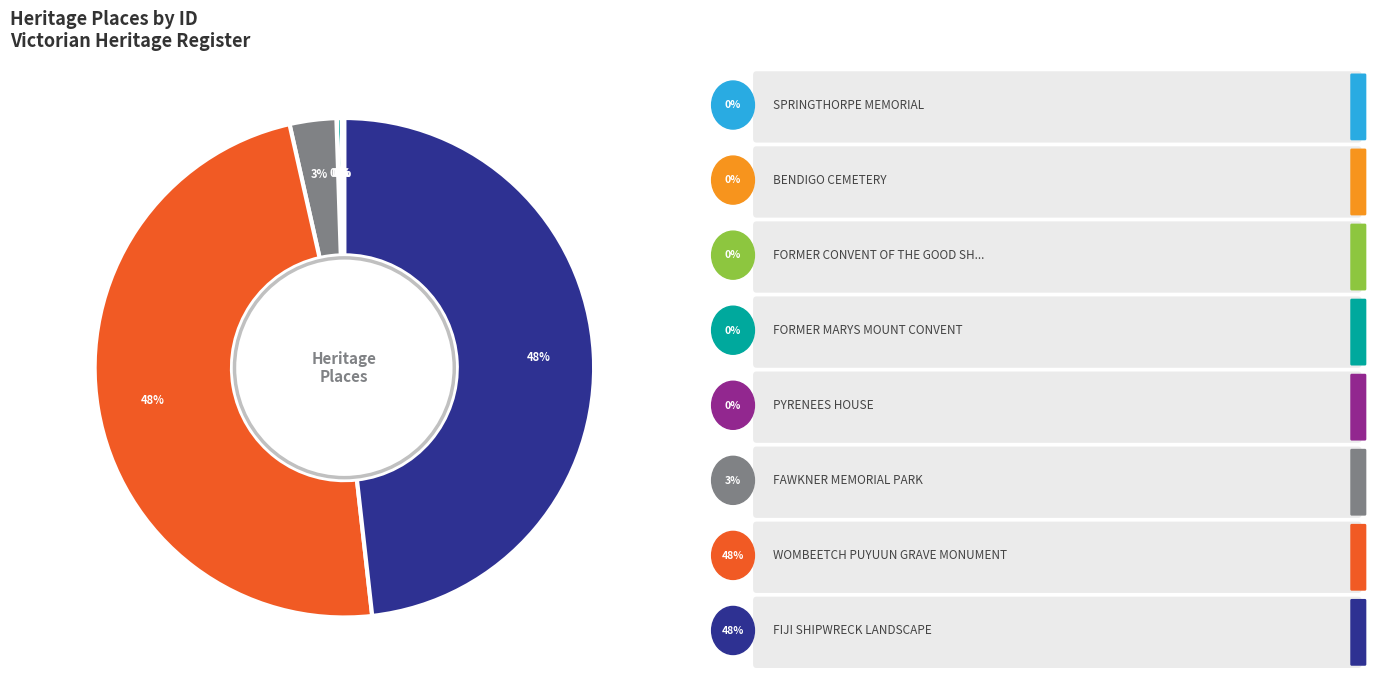

Is there a majority slice in this chart?

No